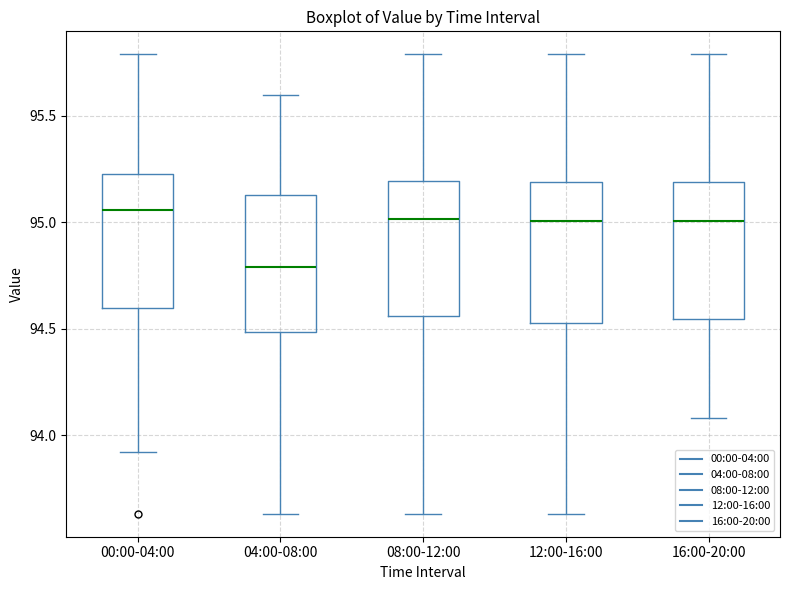

Reading left to right, transcribe this box plot: for each box, give where its median line is, the range the box spans, and where its two whiskers end, as read against the y-axis. The values are not printed on the chart, so give them approximately, as read against the axis.

00:00-04:00: median 95.05, box 94.60 to 95.25, whiskers 93.90 to 95.80
04:00-08:00: median 94.80, box 94.50 to 95.15, whiskers 93.65 to 95.60
08:00-12:00: median 95.00, box 94.55 to 95.20, whiskers 93.65 to 95.80
12:00-16:00: median 95.00, box 94.55 to 95.20, whiskers 93.65 to 95.80
16:00-20:00: median 95.00, box 94.55 to 95.20, whiskers 94.10 to 95.80